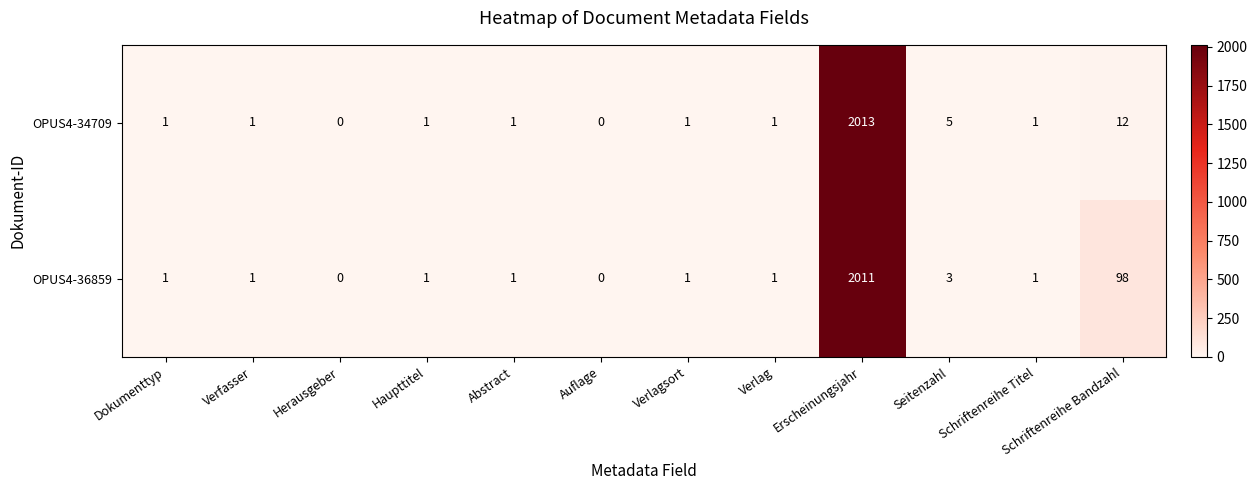

At which label is OPUS4-34709 closest to 1006?

Schriftenreihe Bandzahl